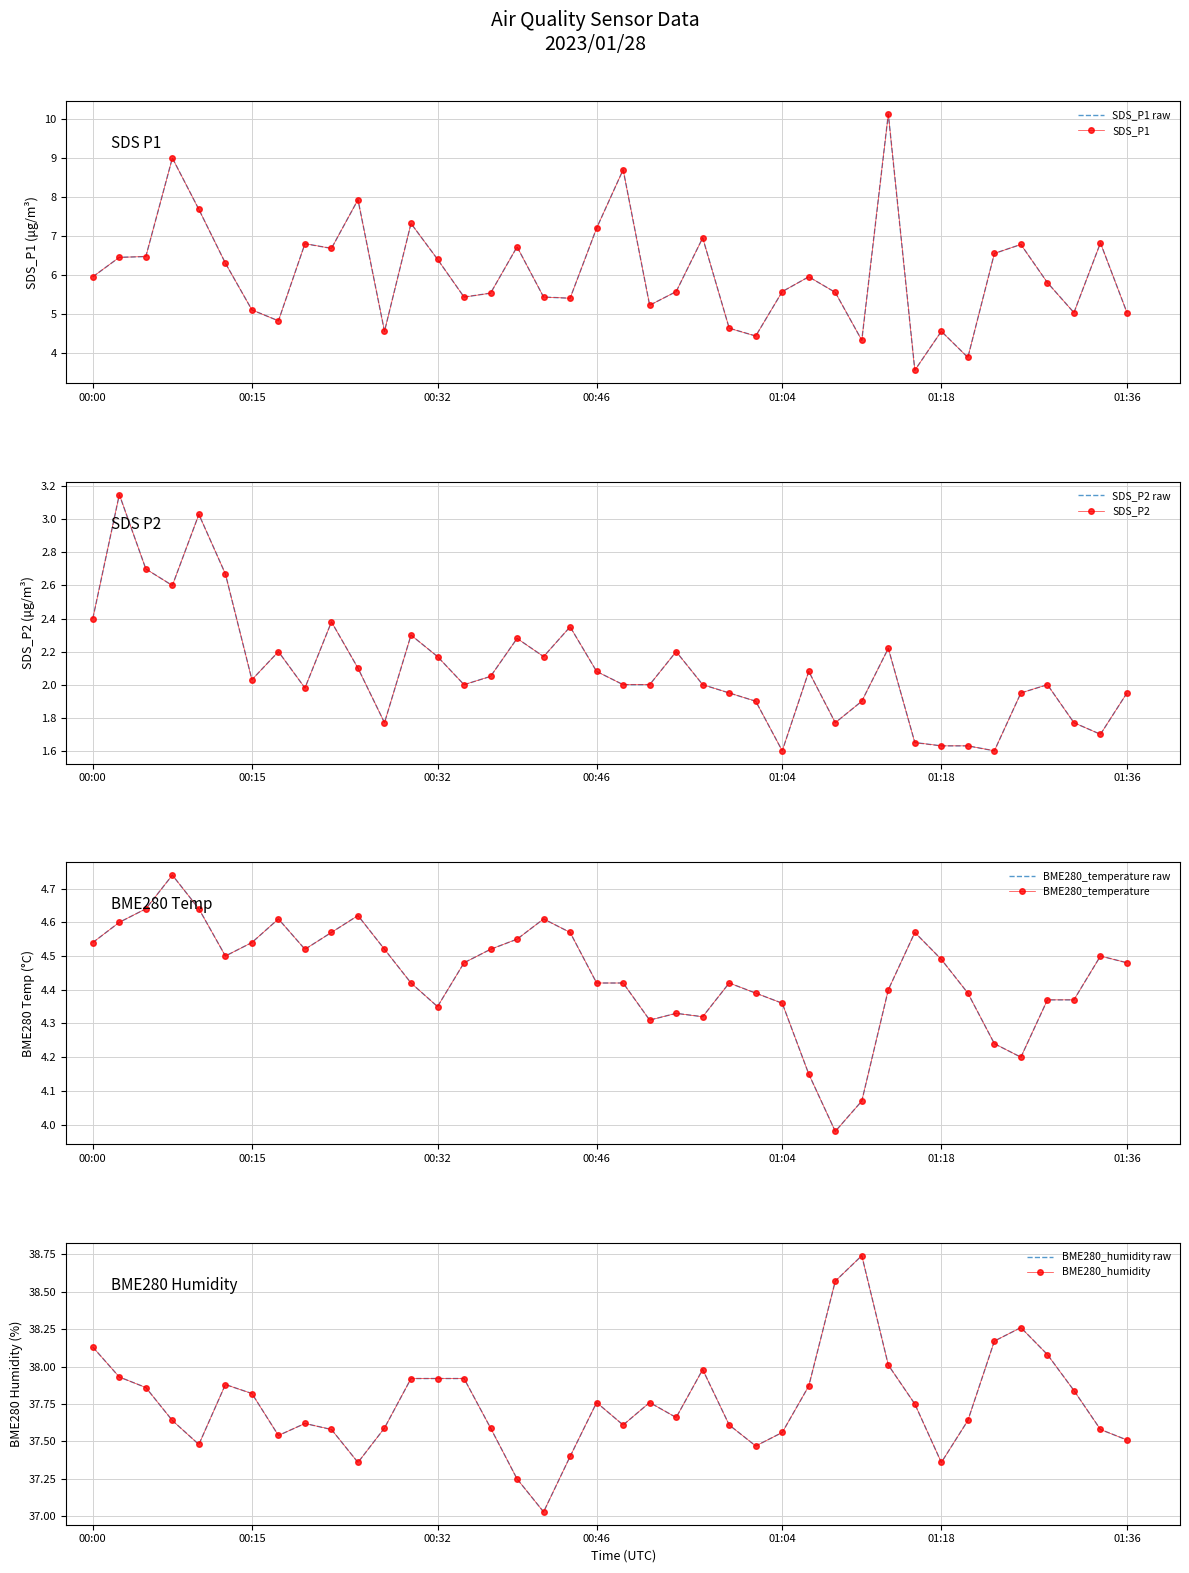

List the series in order of their peak value, lowest first.

SDS_P2, BME280_temperature, SDS_P1, BME280_humidity